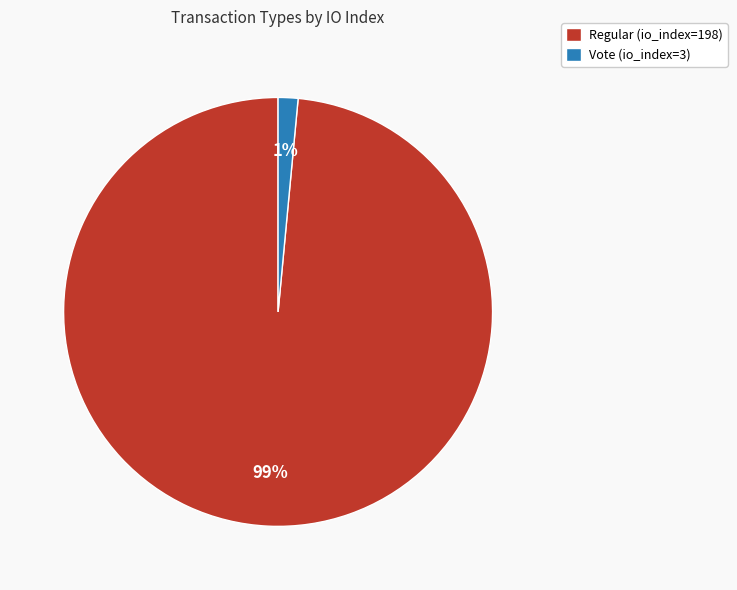

Which slice is the smallest?

Vote (io_index=3)